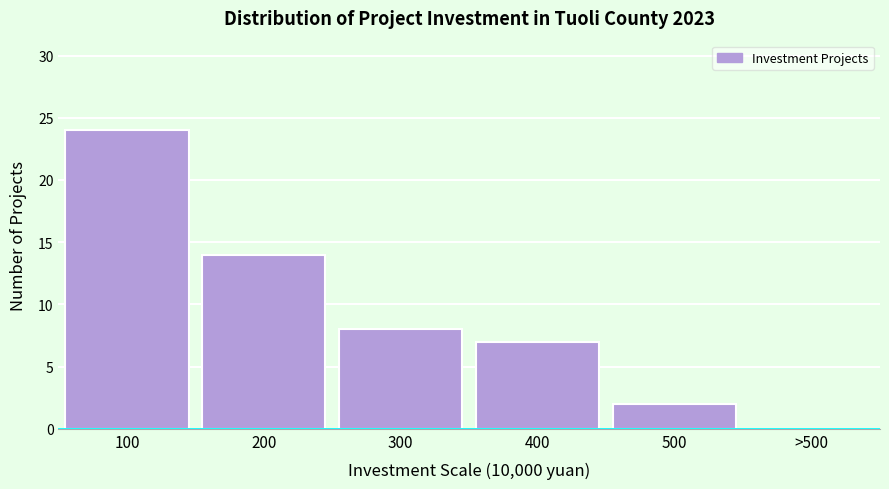

Reading left to right, list all the values displayed in this chart.

100=24	200=14	300=8	400=7	500=2	>500=0